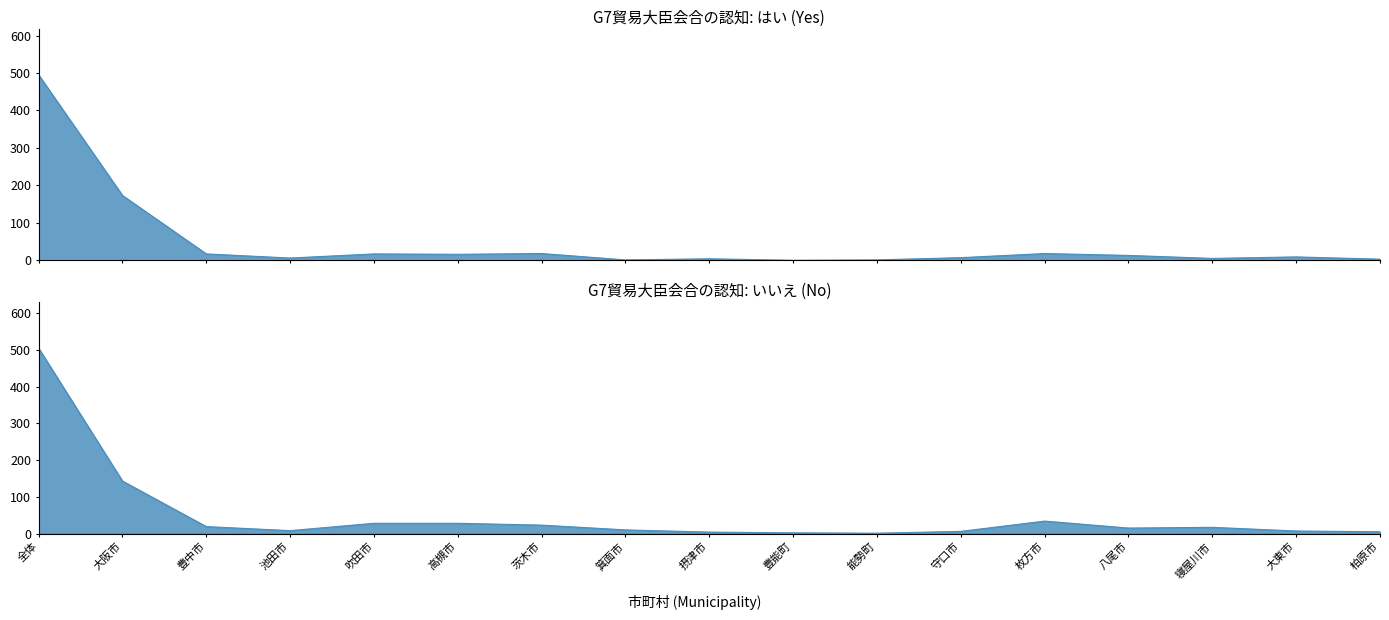

Reading left to right, transcribe all the data shown in this chart.

いいえ (No): 全体=505	大阪市=143	豊中市=19	池田市=8	吹田市=28	高槻市=28	茨木市=23	箕面市=10	摂津市=4	豊能町=2	能勢町=1	守口市=6	枚方市=34	八尾市=15	寝屋川市=17	大東市=7	柏原市=5
はい (Yes): 全体=495	大阪市=173	豊中市=17	池田市=6	吹田市=17	高槻市=16	茨木市=18	箕面市=1	摂津市=4	豊能町=0	能勢町=1	守口市=7	枚方市=18	八尾市=13	寝屋川市=5	大東市=9	柏原市=3